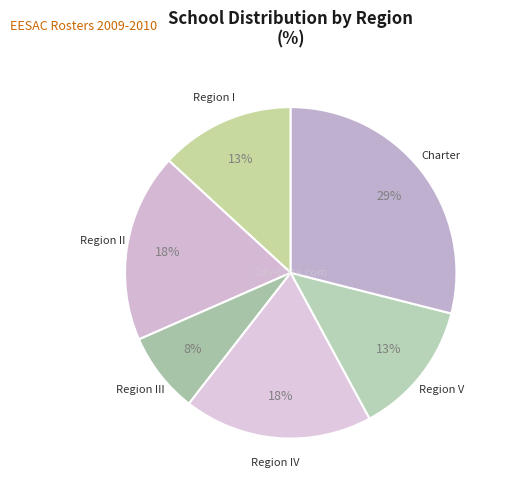

Does Region IV account for over 50% of the chart?

No